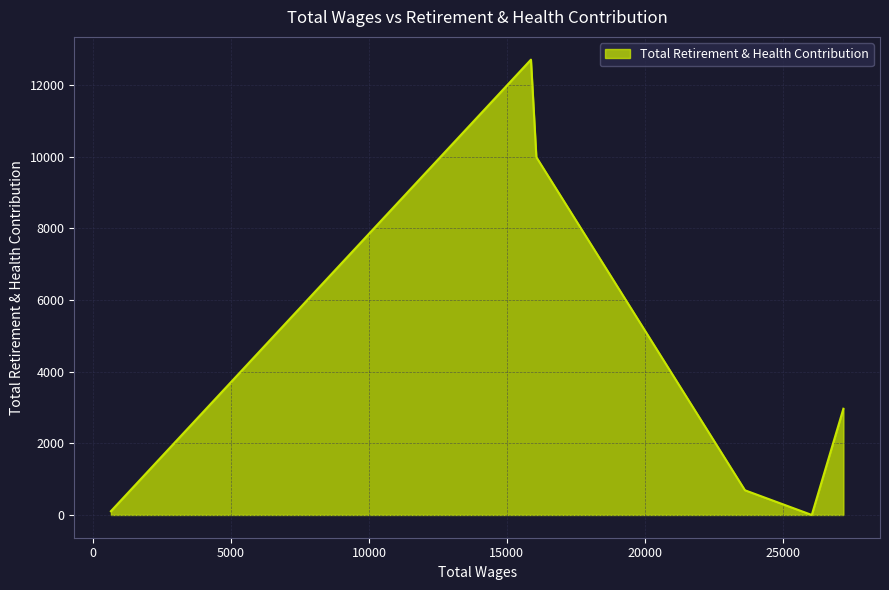

How many values are above zero?

5